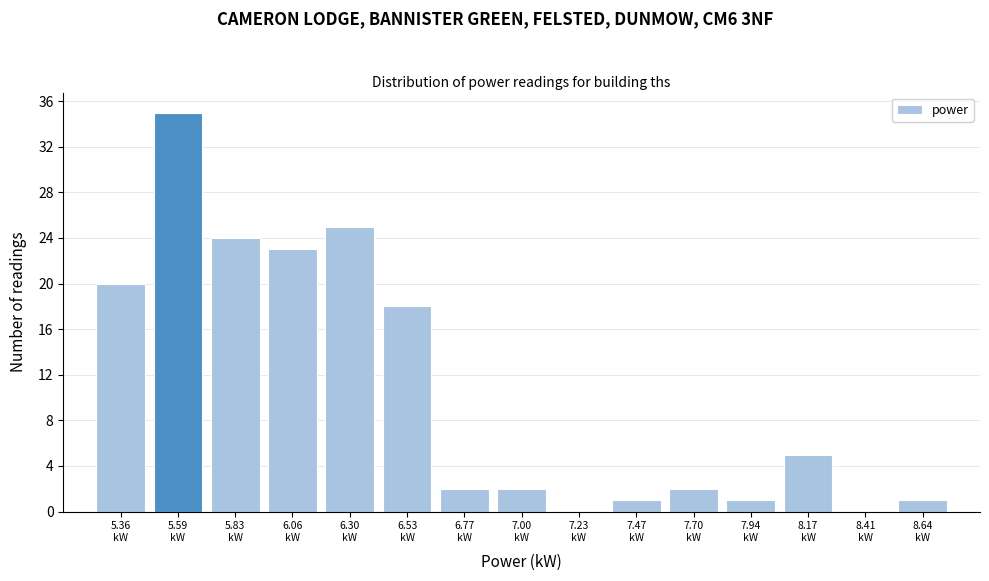

Reading left to right, list every bar in this chart as the range it spans on the x-axis followed by its height. Neither the bar edges nor the heights are printed on the chart, so give them approximately, as read against the axes.

5.25 to 5.45: 20
5.45 to 5.70: 35
5.70 to 5.95: 24
5.95 to 6.20: 23
6.20 to 6.40: 25
6.40 to 6.65: 18
6.65 to 6.90: 2
6.90 to 7.10: 2
7.10 to 7.35: 0
7.35 to 7.60: 1
7.60 to 7.80: 2
7.80 to 8.05: 1
8.05 to 8.30: 5
8.30 to 8.55: 0
8.55 to 8.75: 1